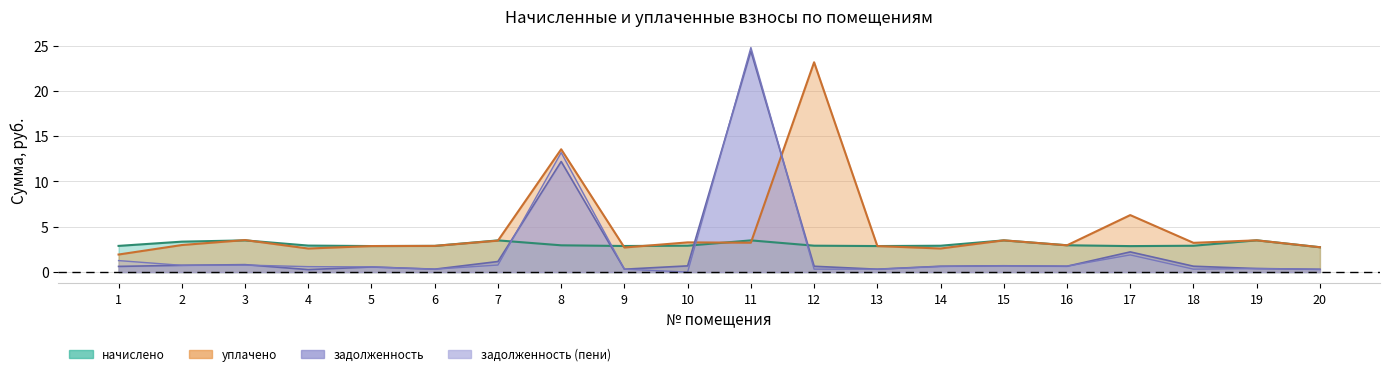

Which label corresponds to the smallest value in the chart?

10